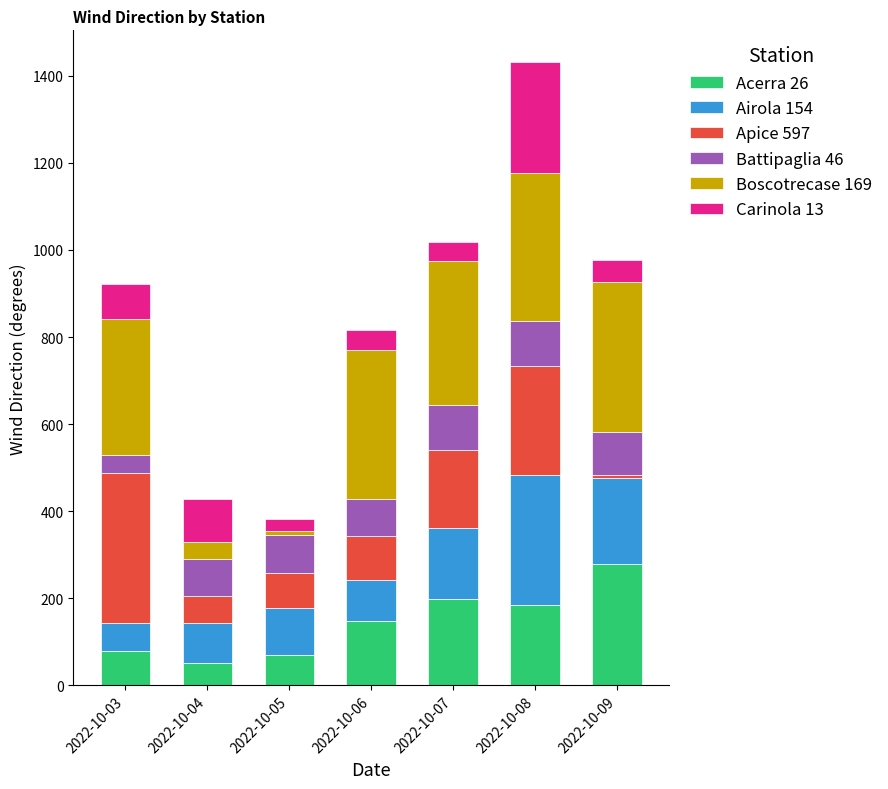

Which category has the highest value in the Acerra 26 series?

2022-10-09